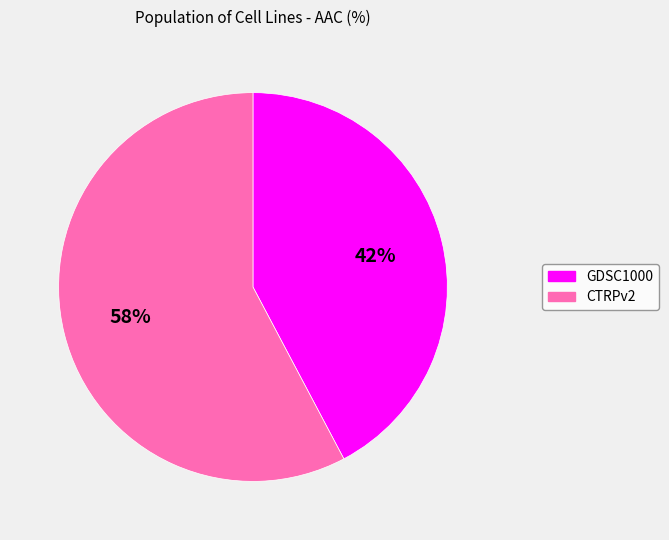

To the nearest percent, what is the combined percentage of CTRPv2 and GDSC1000?

100%